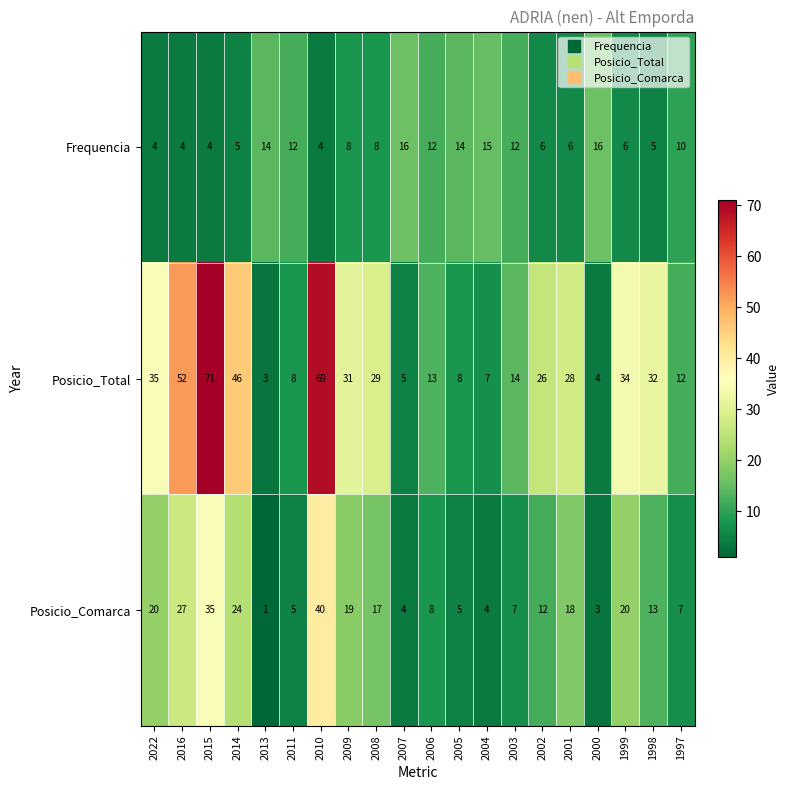

Count the number of data series in this chart.

3